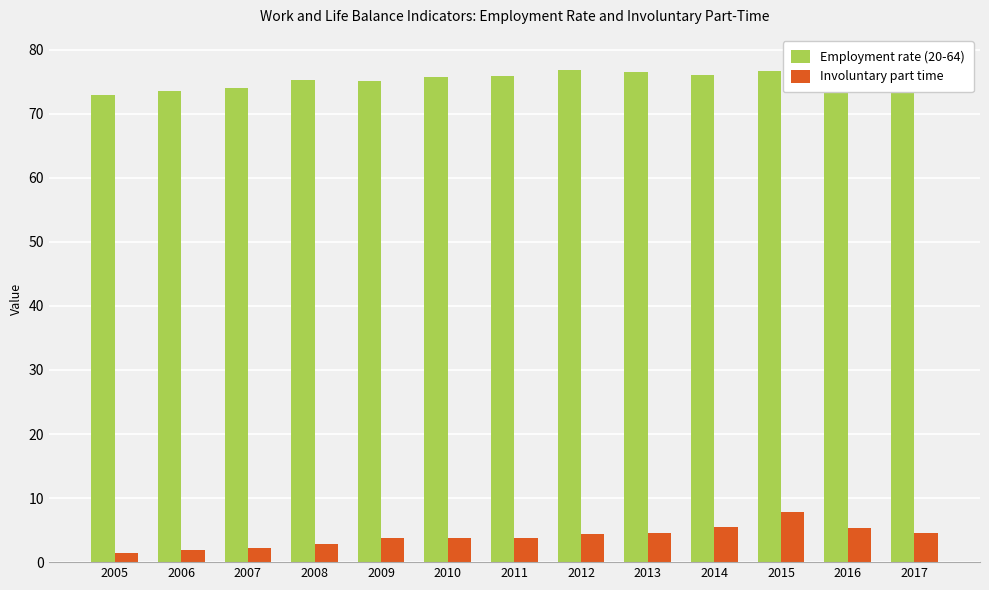

Is it true that Employment rate (20-64) equals 38.2 at 2010?

False